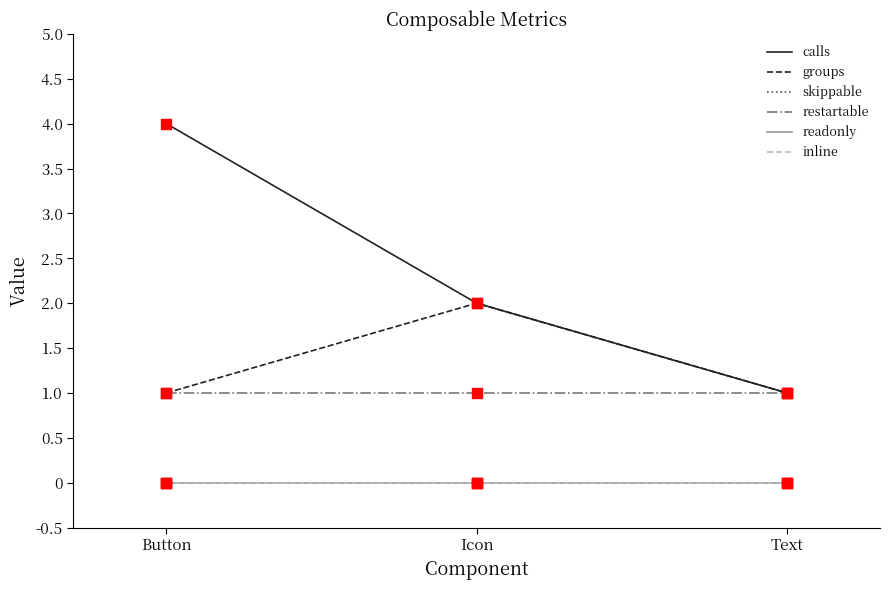

What are all the series names shown in the legend?

calls, groups, skippable, restartable, readonly, inline